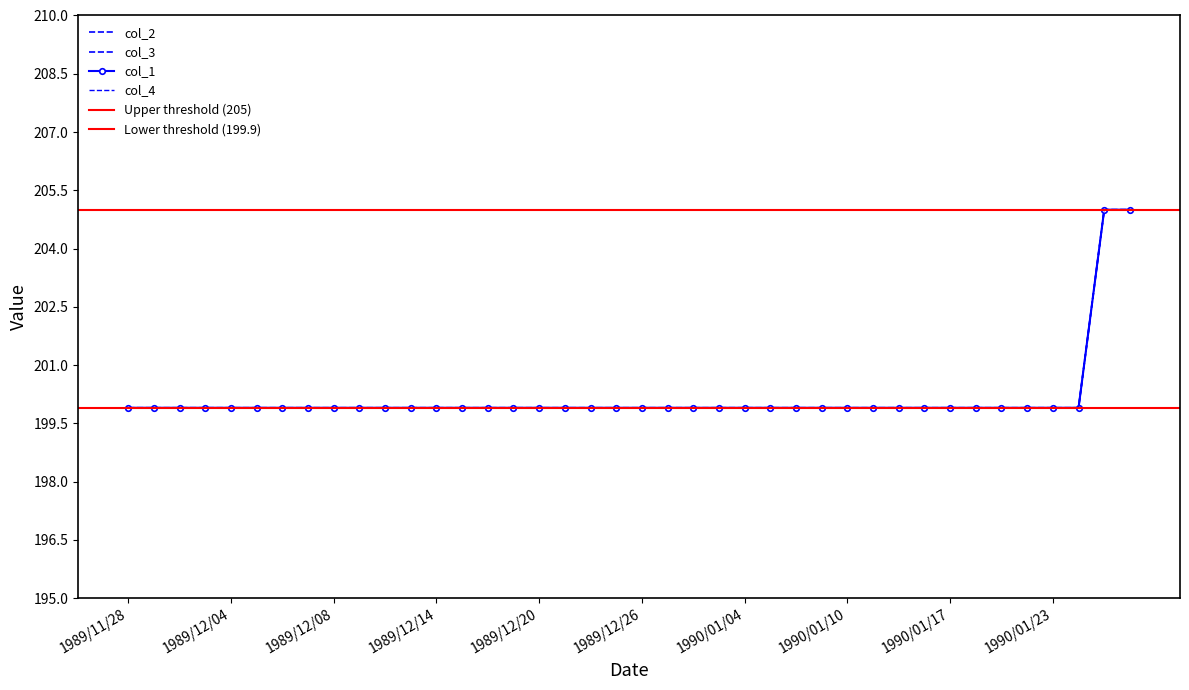

True or false: col_4 and col_3 cross at least once.

False